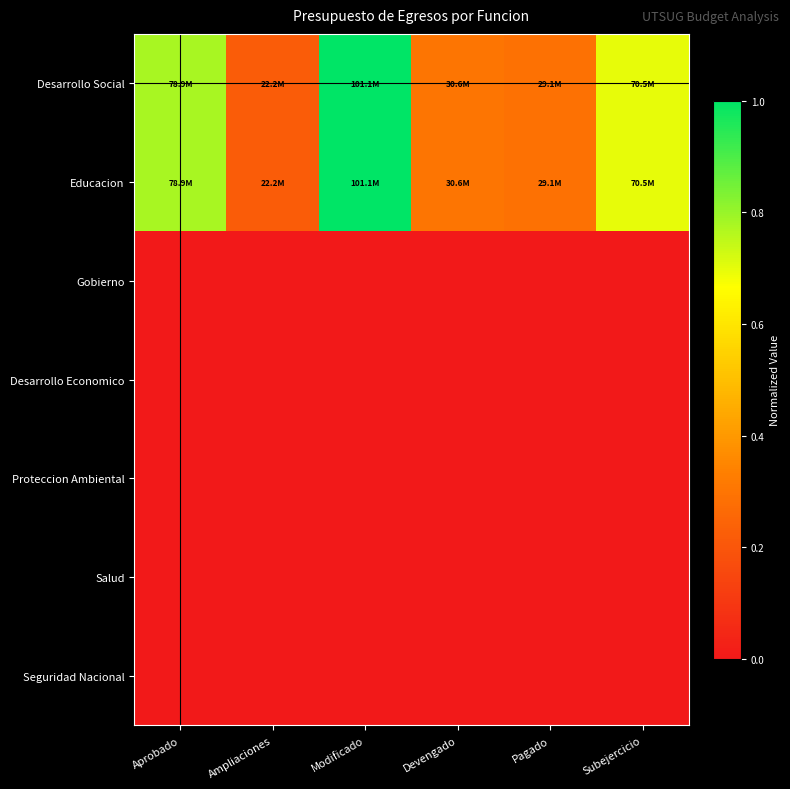

Count the number of categories in the chart.

6